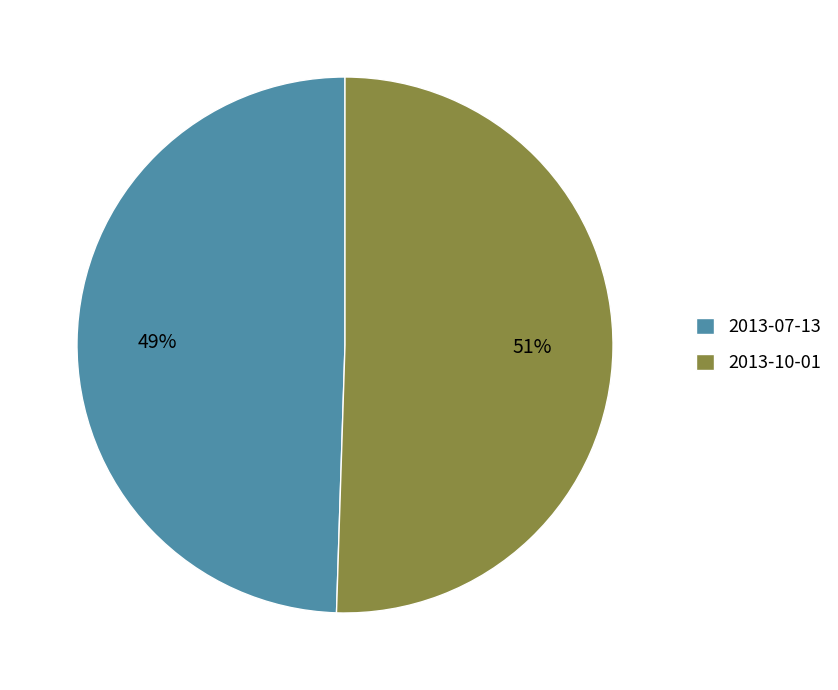

Is it true that 2013-07-13 is 49% of the pie?

True